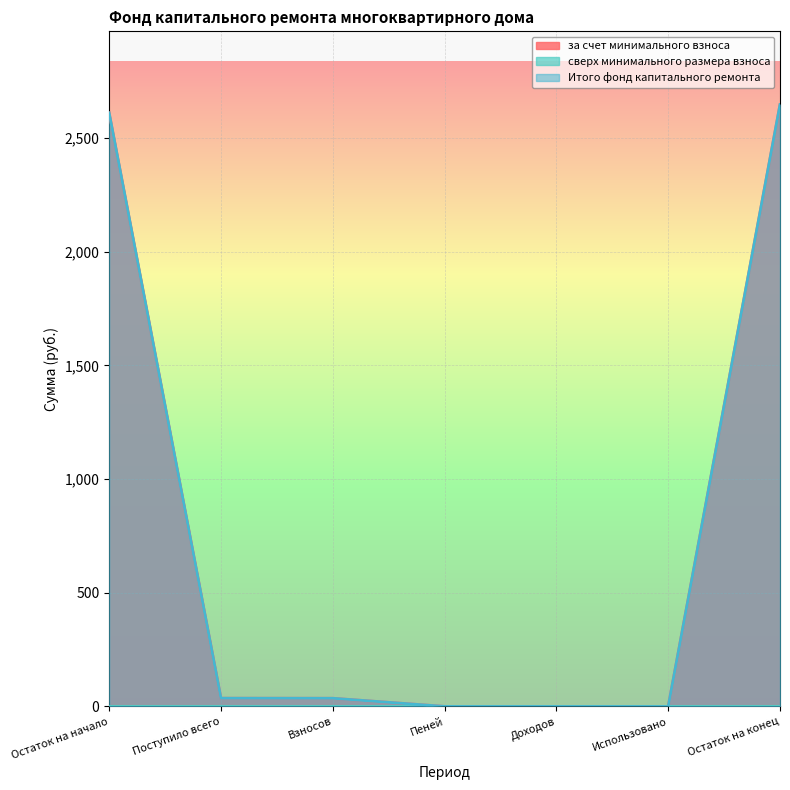

At Пеней, list the series in order from largest to smallest.

за счет минимального взноса, Итого фонд капитального ремонта